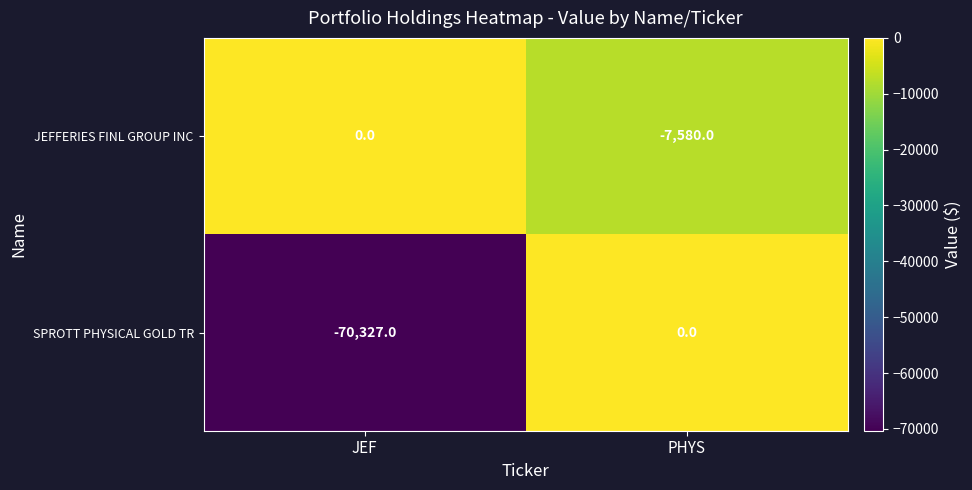

What is the difference between the JEFFERIES FINL GROUP INC values at JEF and PHYS?

7580